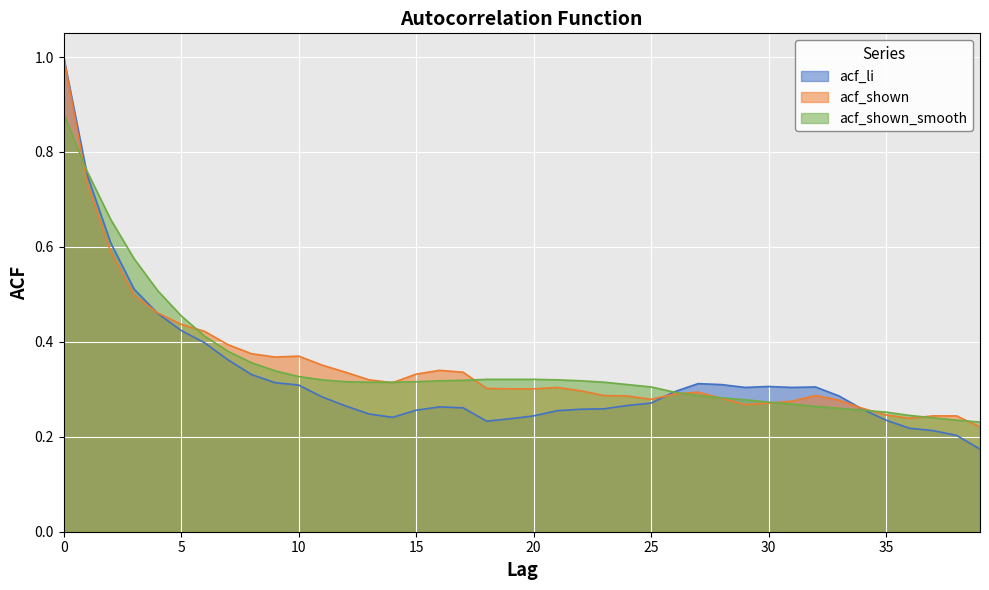

Which series has the widest spread of values?

acf_li